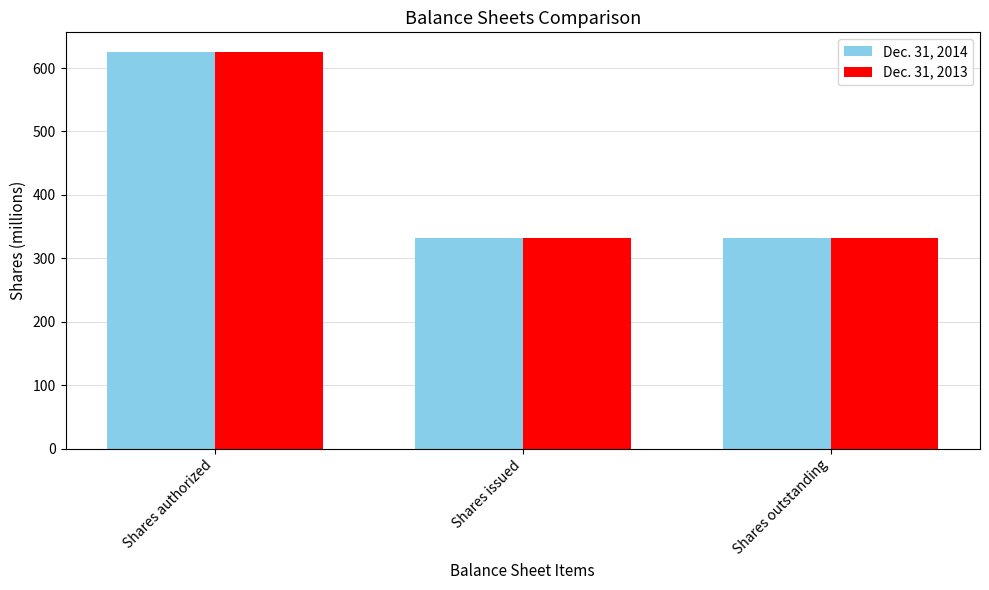

What is the difference between the Dec. 31, 2013 values at Shares authorized and Shares outstanding?

292.7